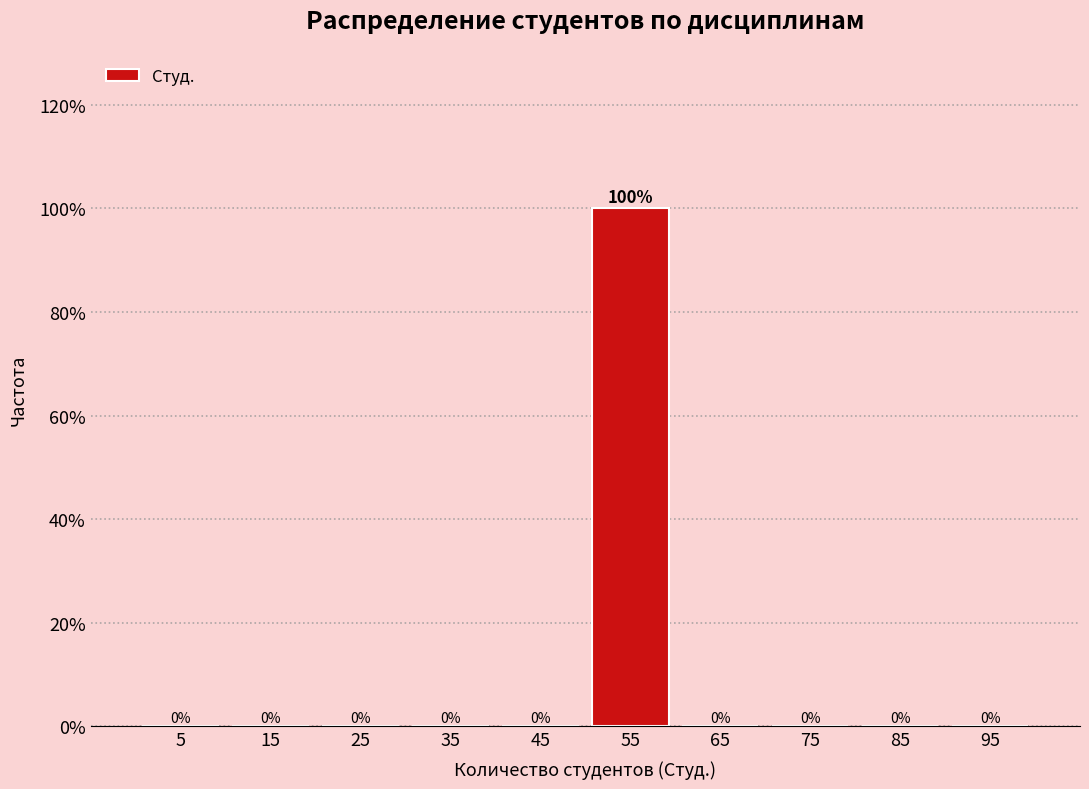

Over which range of the x-axis is the bar tallest?

50 to 60